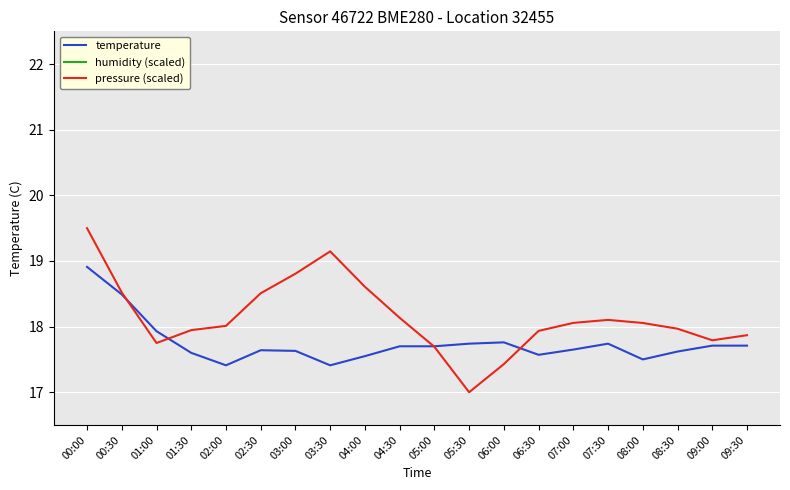

Between 05:30 and 08:00, which series saw the biggest shift?

pressure (scaled)